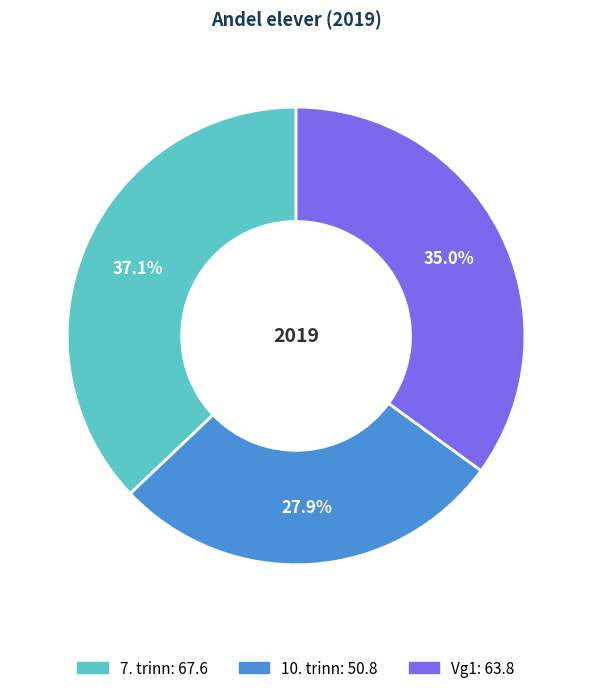

Is it true that 7. trinn is 47% of the pie?

False